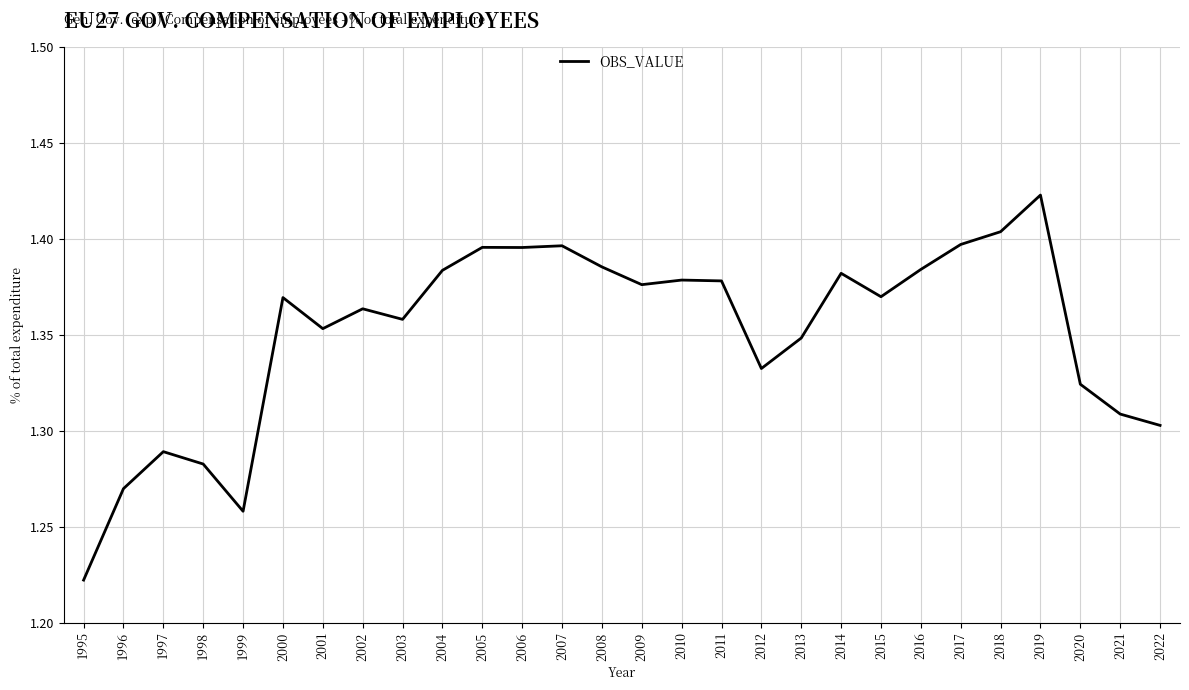

What is the ratio of the value at 2021 to the value at 2012?

1.0